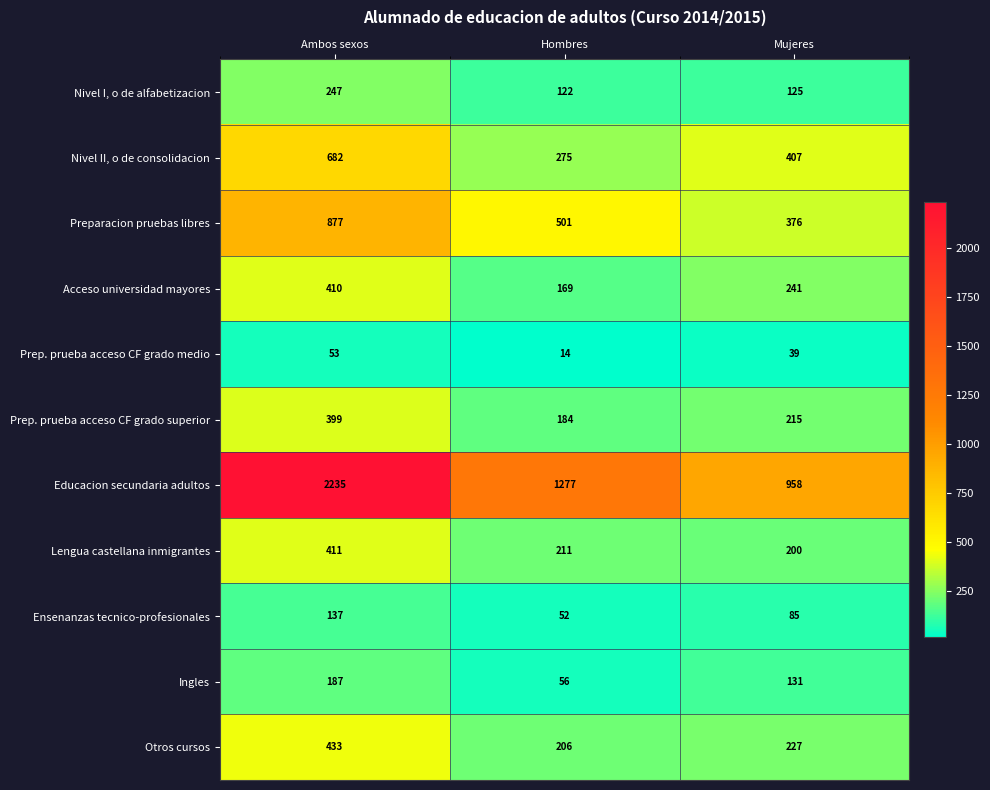

Which series changed the most between Hombres and Mujeres?

Educacion secundaria adultos